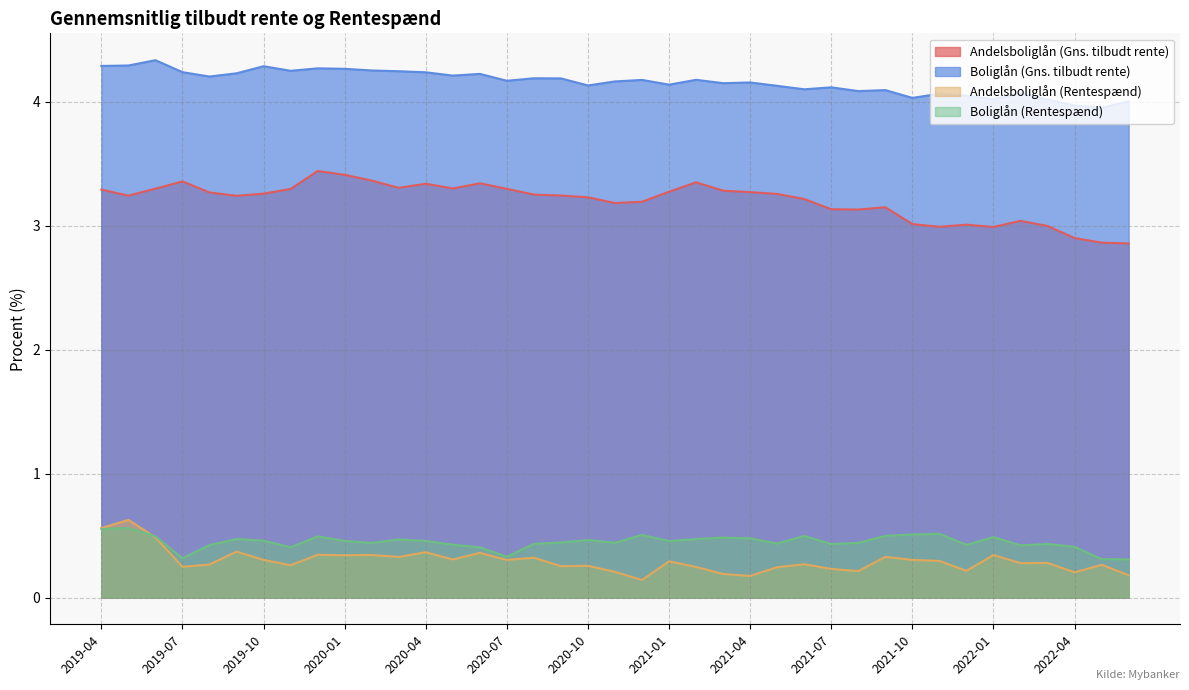

Reading left to right, what are all the values shown in this chart?

Andelsboliglån (Gns. tilbudt rente): 2019-04=3.3	2019-05=3.2	2019-06=3.3	2019-07=3.4	2019-08=3.3	2019-09=3.2	2019-10=3.3	2019-11=3.3	2019-12=3.4	2020-01=3.4	2020-02=3.4	2020-03=3.3	2020-04=3.3	2020-05=3.3	2020-06=3.3	2020-07=3.3	2020-08=3.3	2020-09=3.2	2020-10=3.2	2020-11=3.2	2020-12=3.2	2021-01=3.3	2021-02=3.4	2021-03=3.3	2021-04=3.3	2021-05=3.3	2021-06=3.2	2021-07=3.1	2021-08=3.1	2021-09=3.2	2021-10=3.0	2021-11=3.0	2021-12=3.0	2022-01=3.0	2022-02=3.0	2022-03=3.0	2022-04=2.9	2022-05=2.9	2022-06=2.9
Boliglån (Gns. tilbudt rente): 2019-04=4.3	2019-05=4.3	2019-06=4.3	2019-07=4.2	2019-08=4.2	2019-09=4.2	2019-10=4.3	2019-11=4.3	2019-12=4.3	2020-01=4.3	2020-02=4.3	2020-03=4.2	2020-04=4.2	2020-05=4.2	2020-06=4.2	2020-07=4.2	2020-08=4.2	2020-09=4.2	2020-10=4.1	2020-11=4.2	2020-12=4.2	2021-01=4.1	2021-02=4.2	2021-03=4.2	2021-04=4.2	2021-05=4.1	2021-06=4.1	2021-07=4.1	2021-08=4.1	2021-09=4.1	2021-10=4.0	2021-11=4.1	2021-12=4.1	2022-01=4.0	2022-02=4.1	2022-03=4.0	2022-04=4.0	2022-05=4.0	2022-06=4.0
Andelsboliglån (Rentespænd): 2019-04=0.6	2019-05=0.6	2019-06=0.5	2019-07=0.2	2019-08=0.3	2019-09=0.4	2019-10=0.3	2019-11=0.3	2019-12=0.3	2020-01=0.3	2020-02=0.3	2020-03=0.3	2020-04=0.4	2020-05=0.3	2020-06=0.4	2020-07=0.3	2020-08=0.3	2020-09=0.3	2020-10=0.3	2020-11=0.2	2020-12=0.1	2021-01=0.3	2021-02=0.2	2021-03=0.2	2021-04=0.2	2021-05=0.2	2021-06=0.3	2021-07=0.2	2021-08=0.2	2021-09=0.3	2021-10=0.3	2021-11=0.3	2021-12=0.2	2022-01=0.3	2022-02=0.3	2022-03=0.3	2022-04=0.2	2022-05=0.3	2022-06=0.2
Boliglån (Rentespænd): 2019-04=0.6	2019-05=0.6	2019-06=0.5	2019-07=0.3	2019-08=0.4	2019-09=0.5	2019-10=0.5	2019-11=0.4	2019-12=0.5	2020-01=0.5	2020-02=0.4	2020-03=0.5	2020-04=0.5	2020-05=0.4	2020-06=0.4	2020-07=0.3	2020-08=0.4	2020-09=0.4	2020-10=0.5	2020-11=0.4	2020-12=0.5	2021-01=0.5	2021-02=0.5	2021-03=0.5	2021-04=0.5	2021-05=0.4	2021-06=0.5	2021-07=0.4	2021-08=0.4	2021-09=0.5	2021-10=0.5	2021-11=0.5	2021-12=0.4	2022-01=0.5	2022-02=0.4	2022-03=0.4	2022-04=0.4	2022-05=0.3	2022-06=0.3